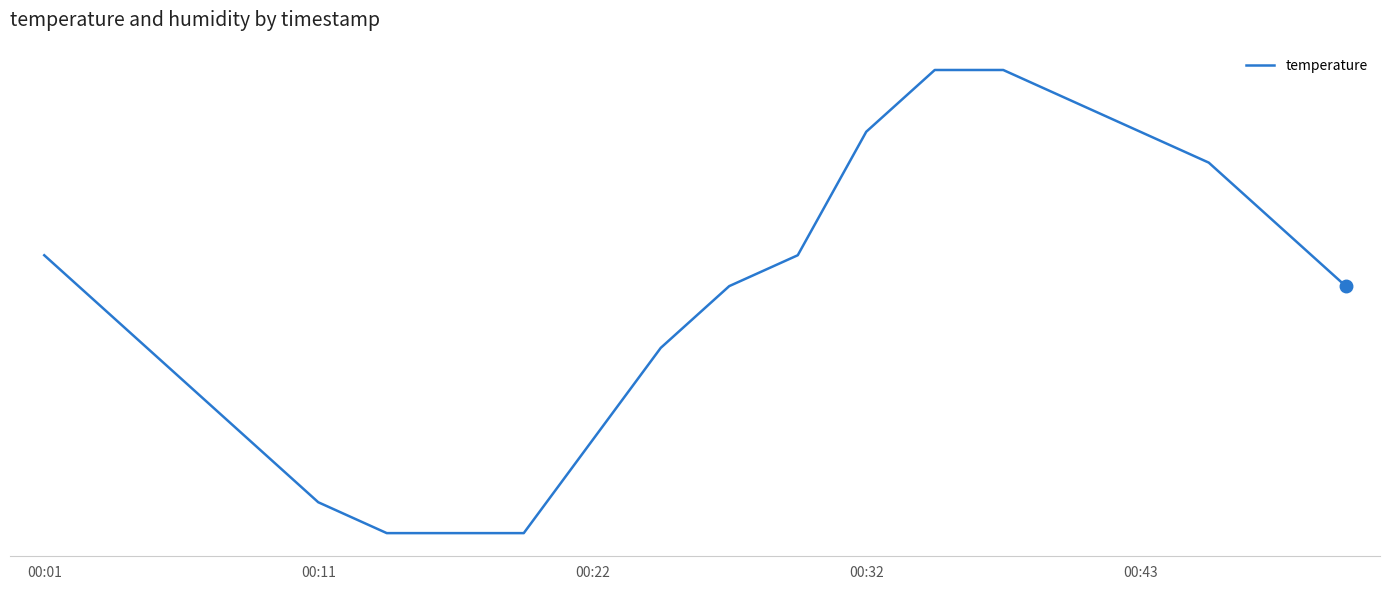

Does the chart have visible grid lines?

Yes